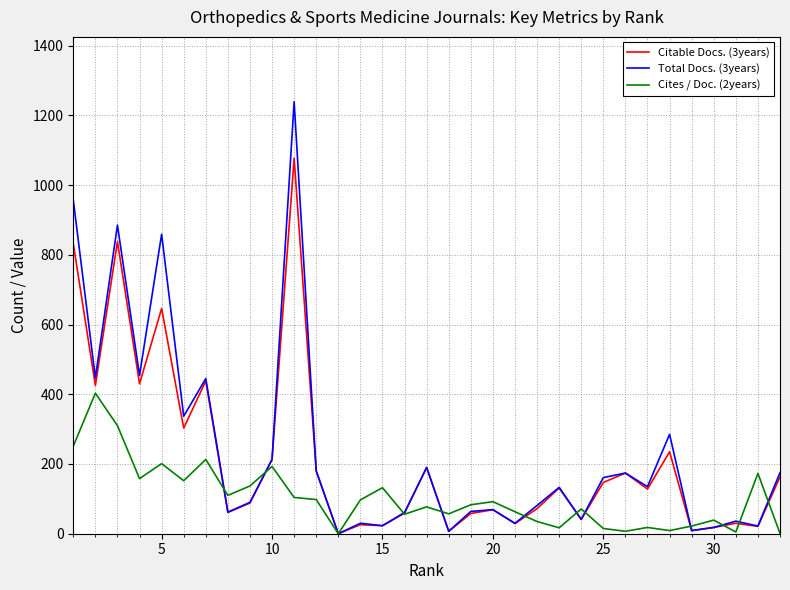

List the series in order of their peak value, lowest first.

Cites / Doc. (2years), Citable Docs. (3years), Total Docs. (3years)